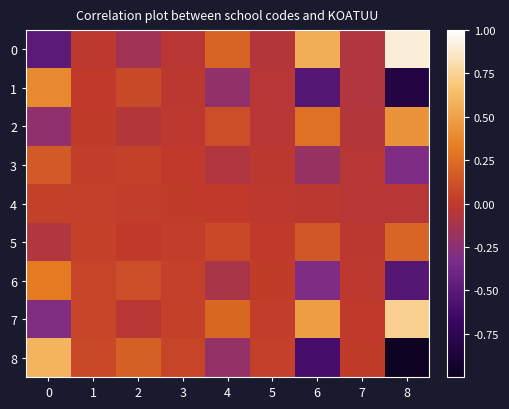

Reading left to right, extract all data points from this chart.

0: 0=-0.5	1=-0.0	2=-0.1	3=-0.0	4=0.2	5=-0.1	6=0.6	7=-0.1	8=0.9
1: 0=0.4	1=0.0	2=0.1	3=-0.0	4=-0.2	5=-0.0	6=-0.5	7=-0.1	8=-0.8
2: 0=-0.2	1=0.0	2=-0.1	3=-0.0	4=0.1	5=-0.0	6=0.3	7=-0.1	8=0.4
3: 0=0.2	1=0.0	2=0.0	3=0.0	4=-0.1	5=-0.0	6=-0.2	7=-0.0	8=-0.3
4: 0=0.0	1=0.0	2=0.0	3=0.0	4=0.0	5=-0.0	6=-0.0	7=-0.0	8=-0.0
5: 0=-0.1	1=0.0	2=0.0	3=0.0	4=0.1	5=0.0	6=0.1	7=-0.0	8=0.2
6: 0=0.3	1=0.1	2=0.1	3=0.0	4=-0.1	5=0.0	6=-0.3	7=-0.0	8=-0.5
7: 0=-0.3	1=0.1	2=-0.0	3=0.0	4=0.2	5=0.0	6=0.5	7=0.0	8=0.7
8: 0=0.6	1=0.1	2=0.2	3=0.1	4=-0.2	5=0.0	6=-0.6	7=0.0	8=-1.0